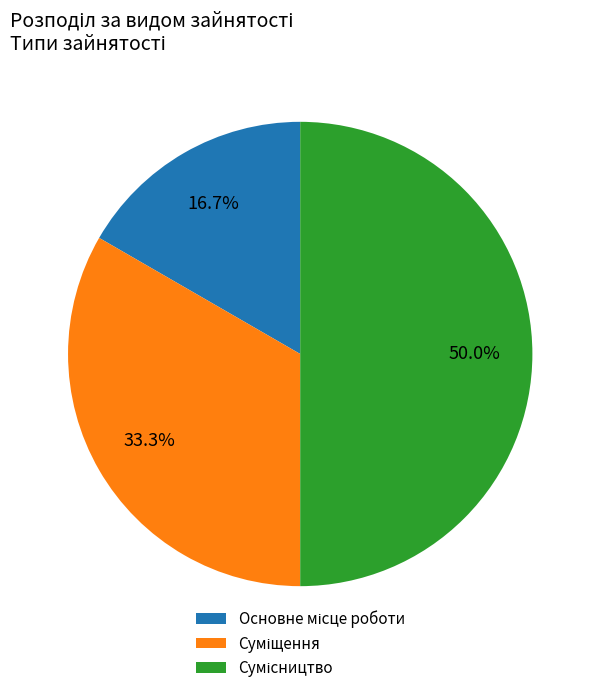

What percentage is the Суміщення slice, to the nearest percent?

33%